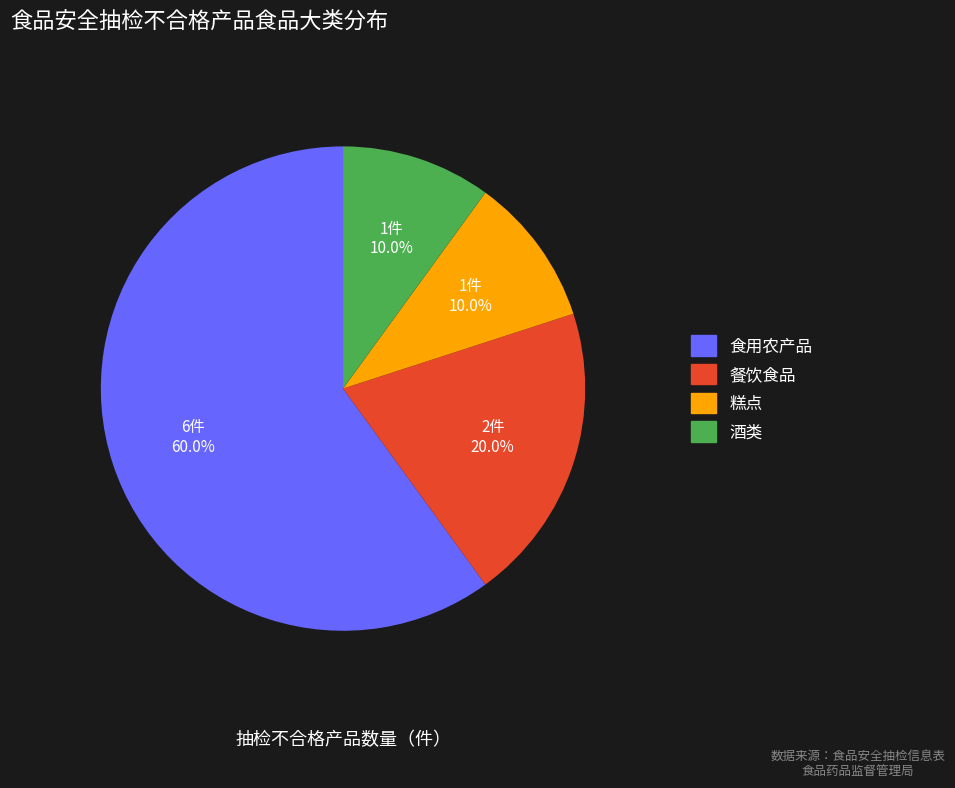

To the nearest percent, what portion does 餐饮食品 represent?

20%